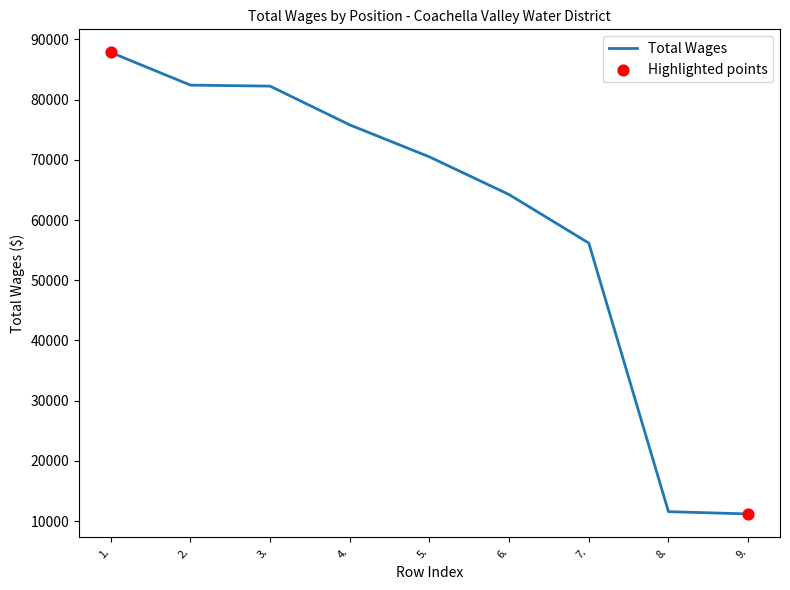

What is the change in value from 1. to 6.?

-23611